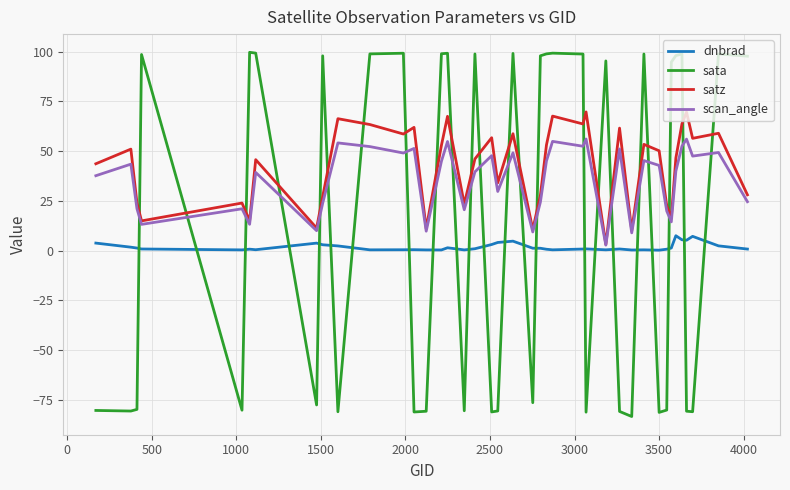

Rank the series by their average value, from highest to lowest.

satz, scan_angle, sata, dnbrad